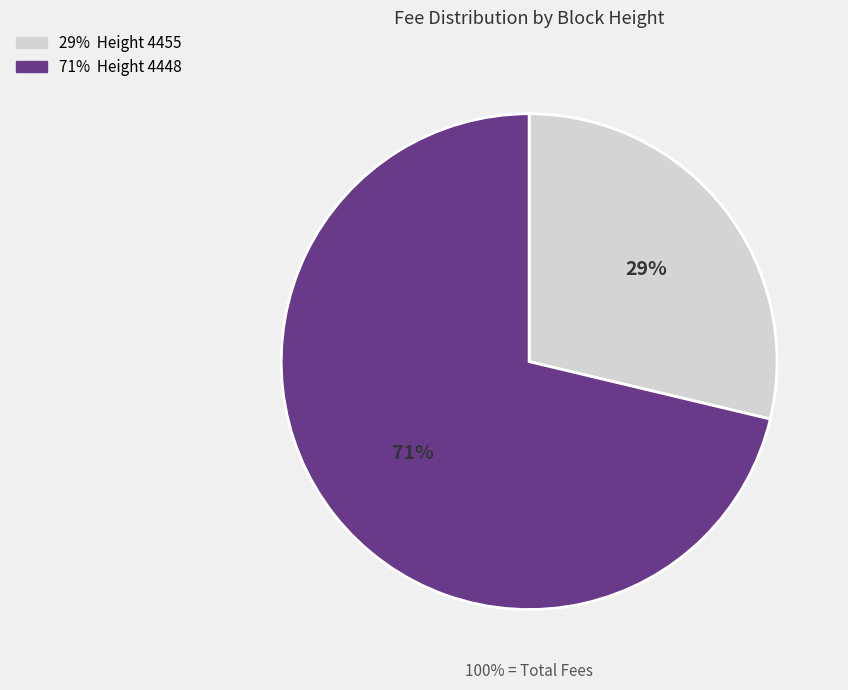

How much of the chart is everything except 4448?

28.7%